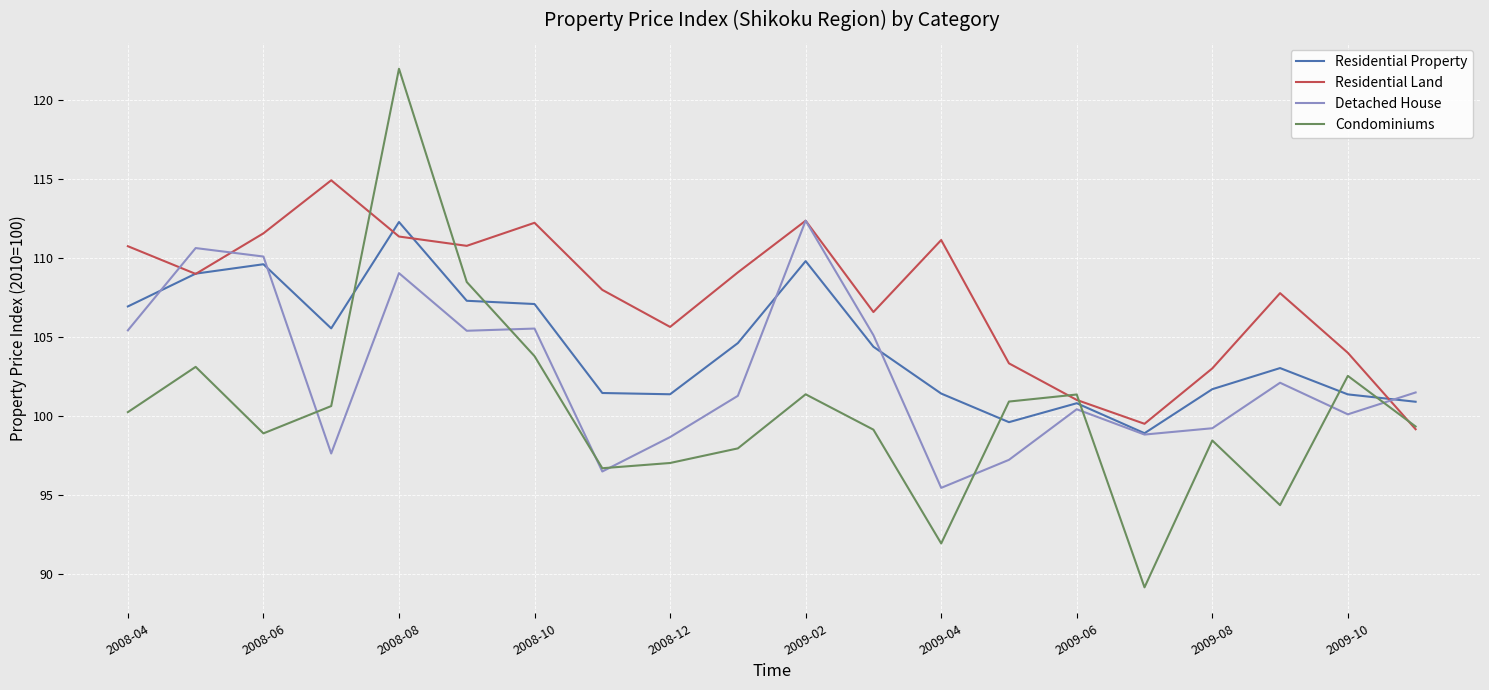

Is this an area chart (filled region under the line)?

No